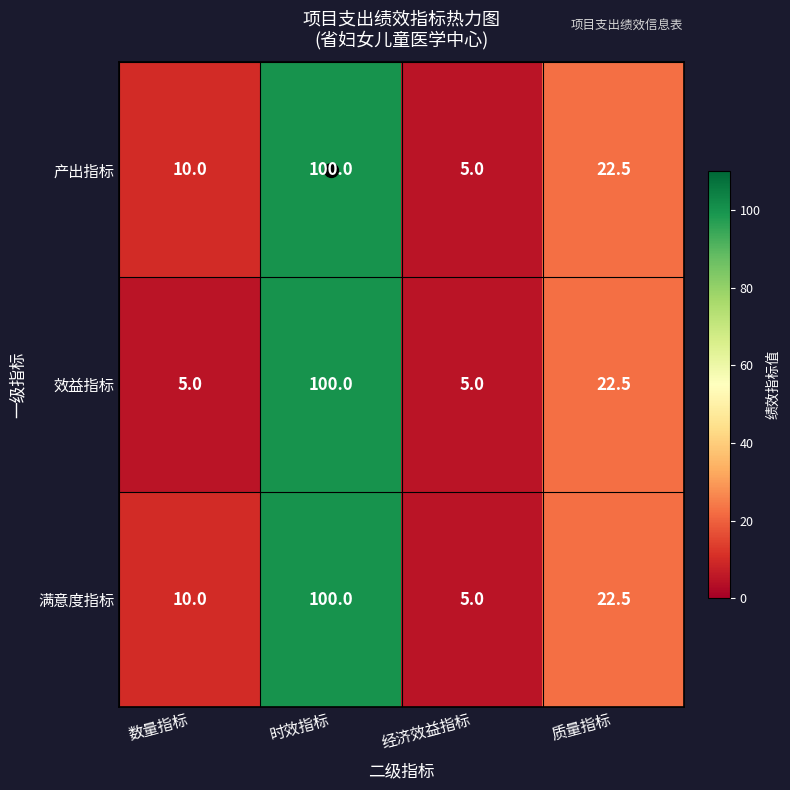

What is the total value across all series at 经济效益指标?

15.0